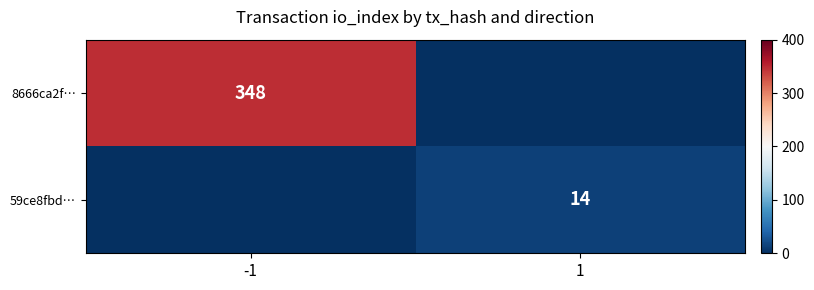

The 59ce8fbd… series shows 6 at 1. True or false?

False